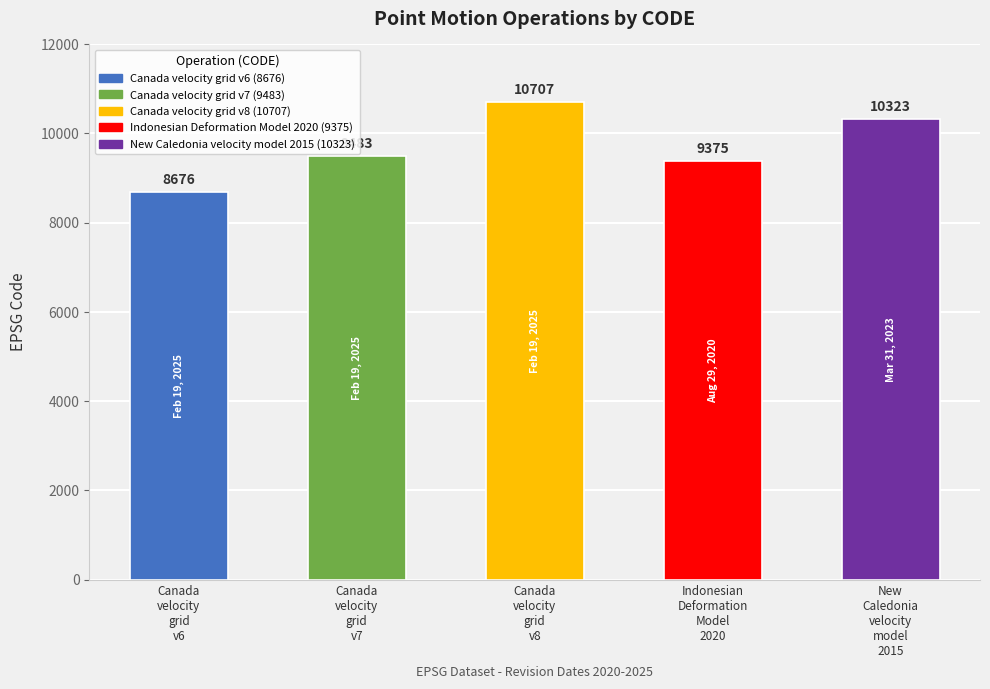

Reading left to right, list all the values displayed in this chart.

Canada
velocity
grid
v6=8676	Canada
velocity
grid
v7=9483	Canada
velocity
grid
v8=10707	Indonesian
Deformation
Model
2020=9375	New
Caledonia
velocity
model
2015=10323